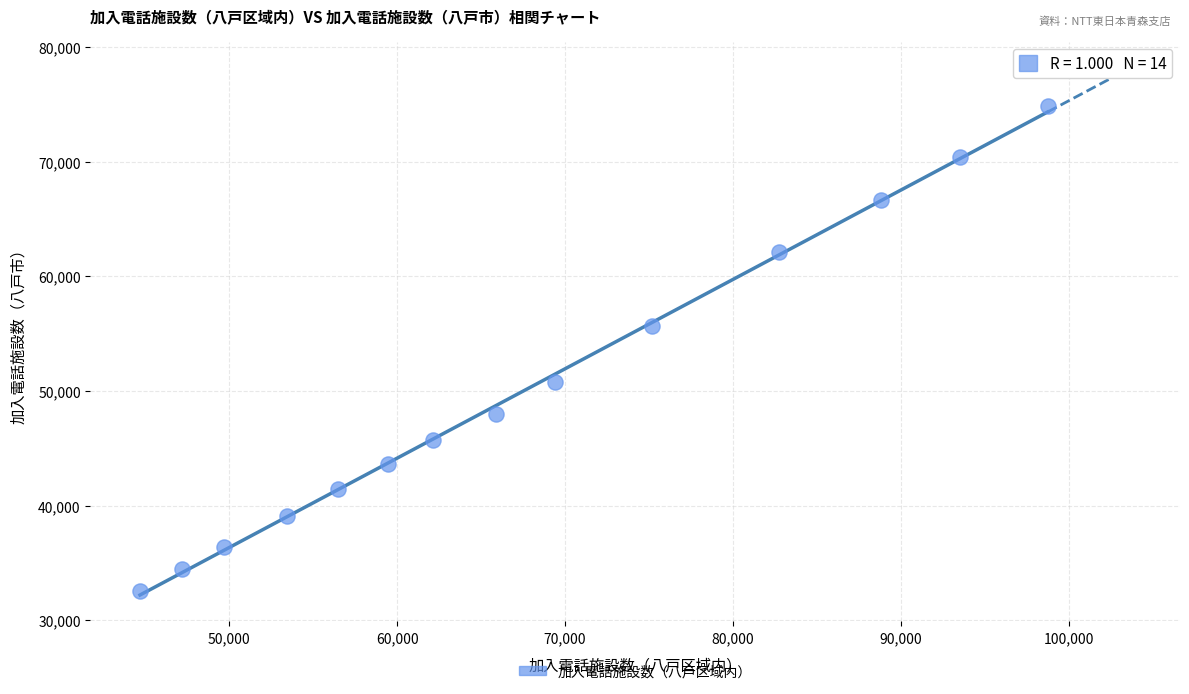

What Y value in the scatter plot is closest to 53685?

55619